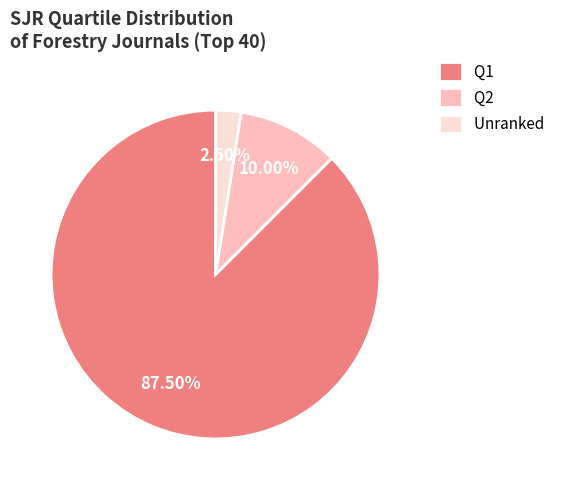

Which slice is the smallest?

Unranked